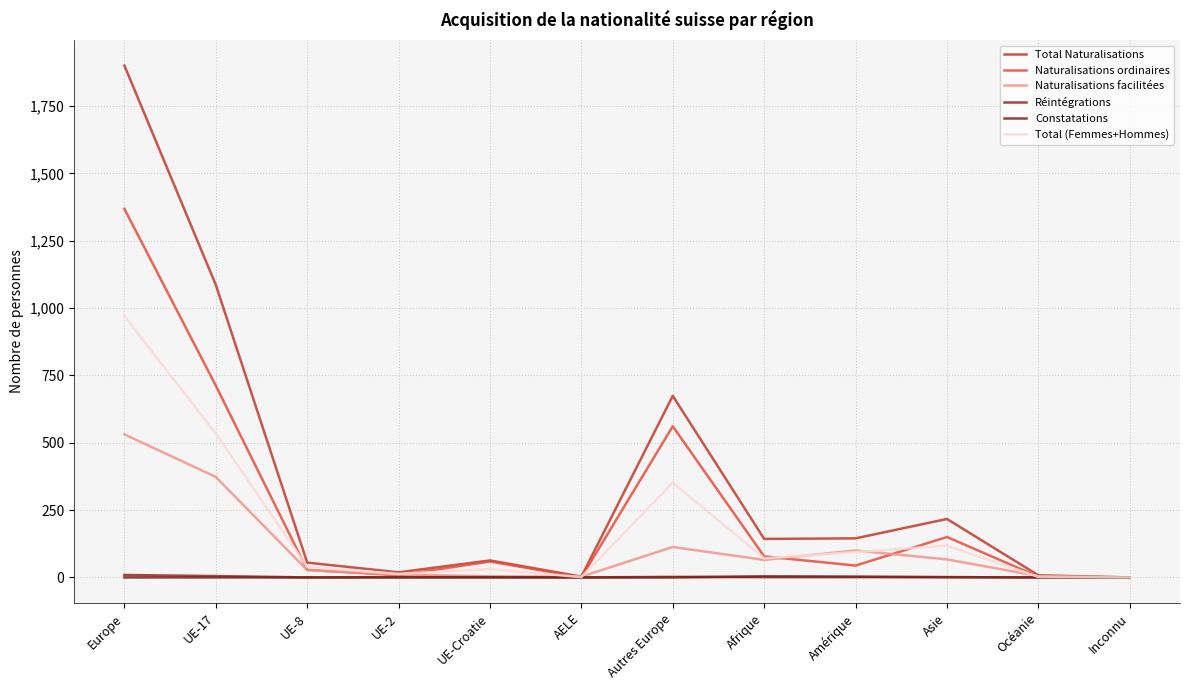

Where is Réintégrations nearest to the value 4?

UE-17